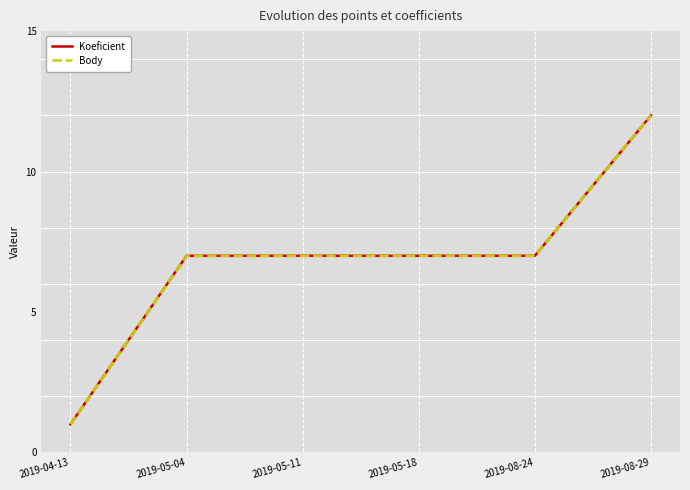

How many lines are shown in the chart?

2